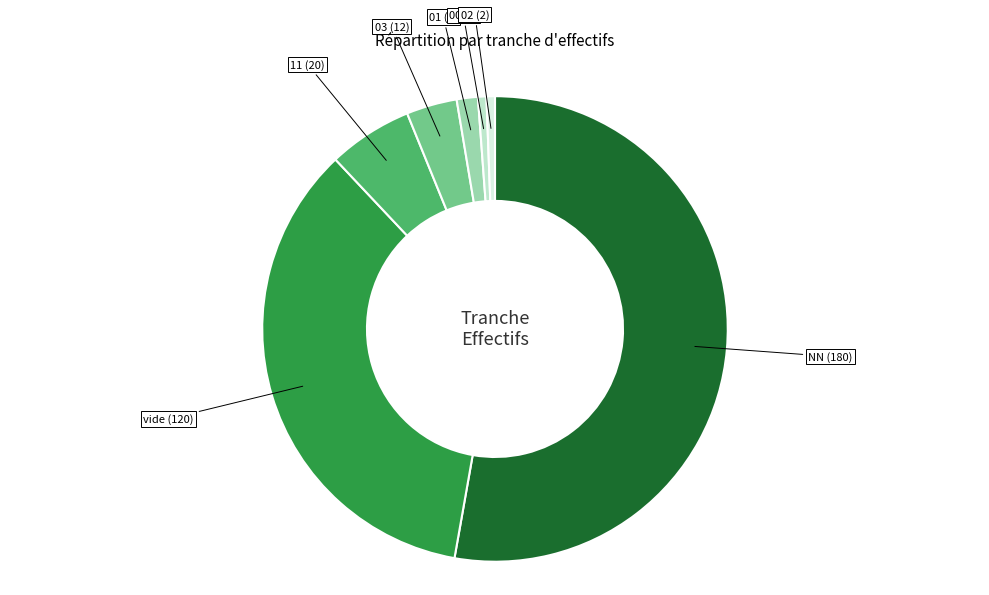

How many slices are in this pie chart?

7